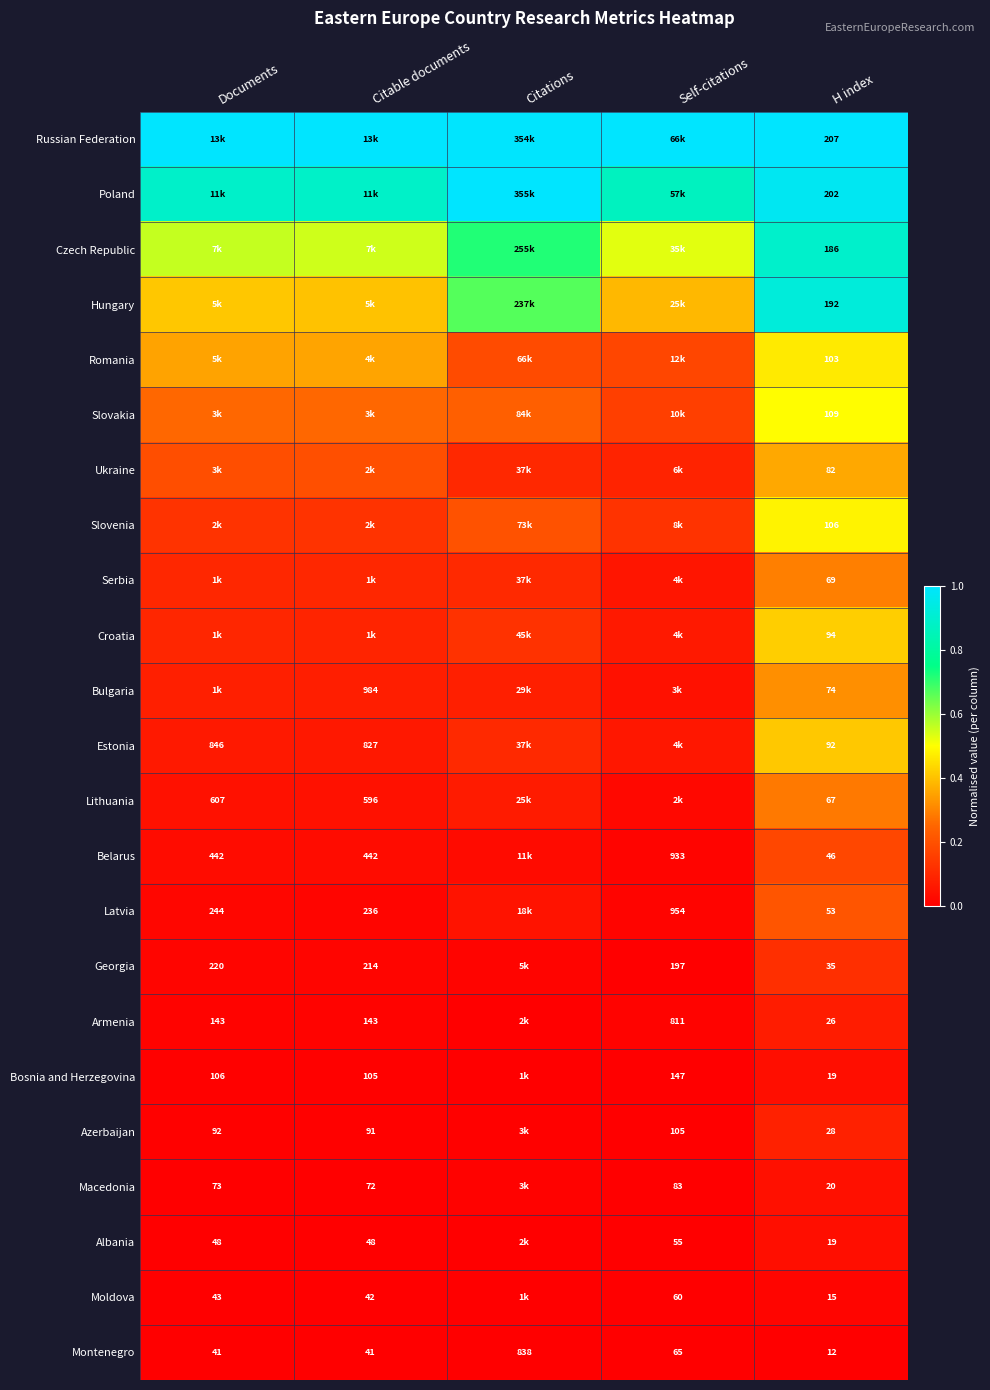

Is the value of Romania at H index greater than the value of Montenegro at Citable documents?

Yes